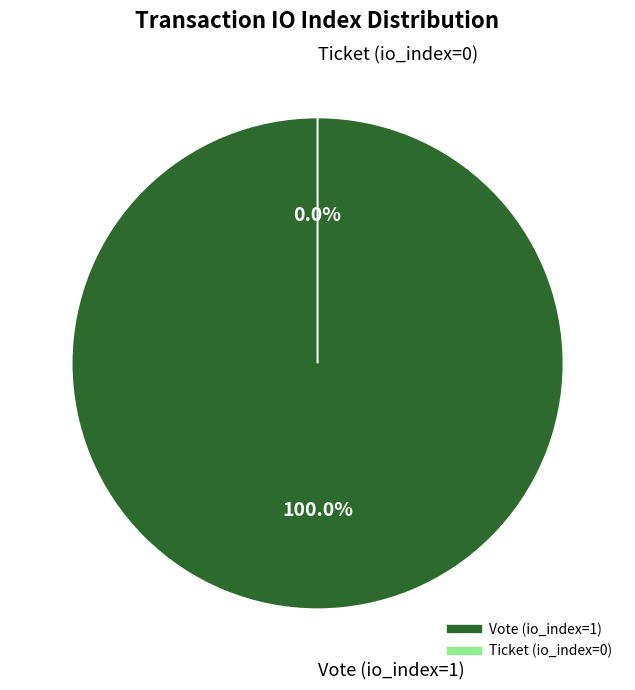

What is the majority slice?

Vote (io_index=1)